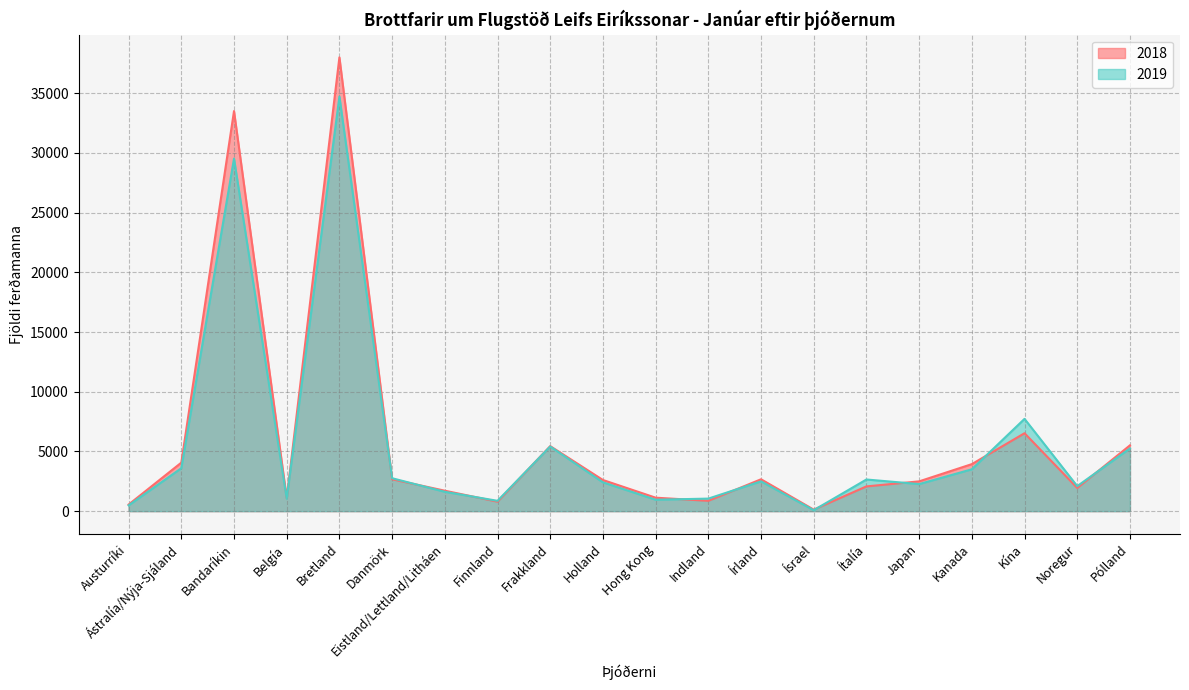

What is the minimum value shown in the chart?

81